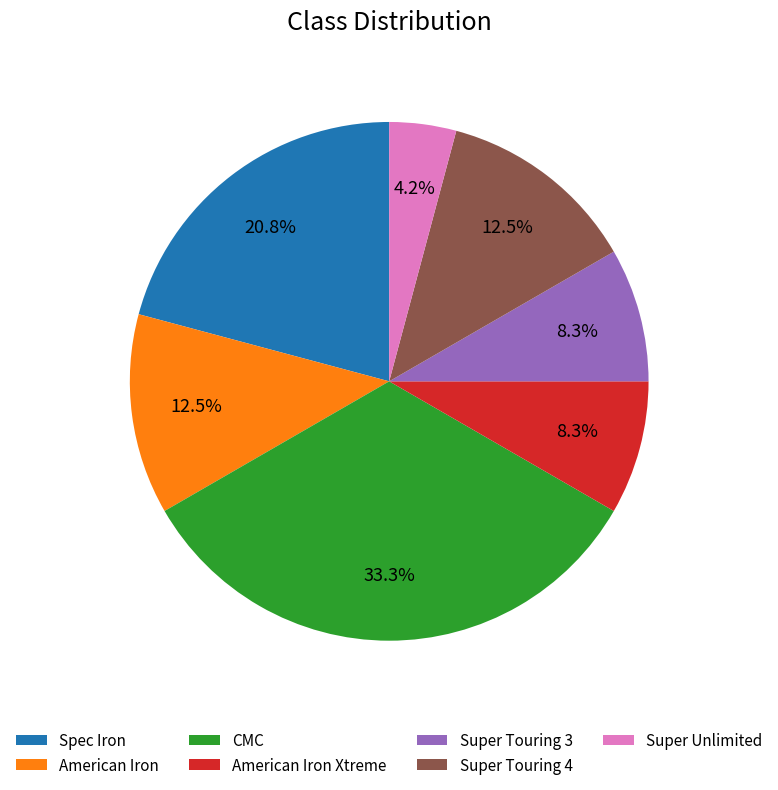

The American Iron Xtreme slice represents 8% of the pie. True or false?

True